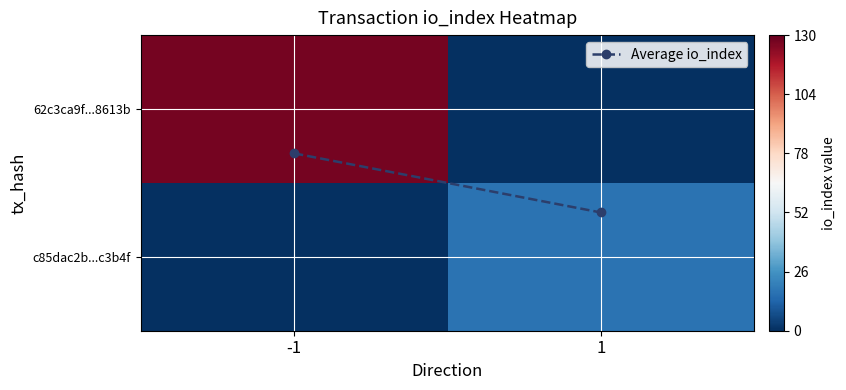

How many series are shown in this chart?

3